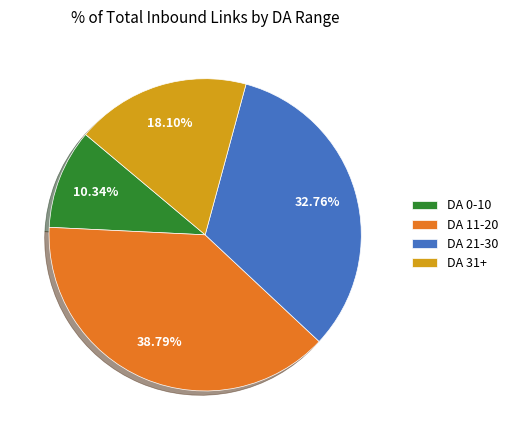

Rank the categories by value from lowest to highest.

DA 0-10, DA 31+, DA 21-30, DA 11-20